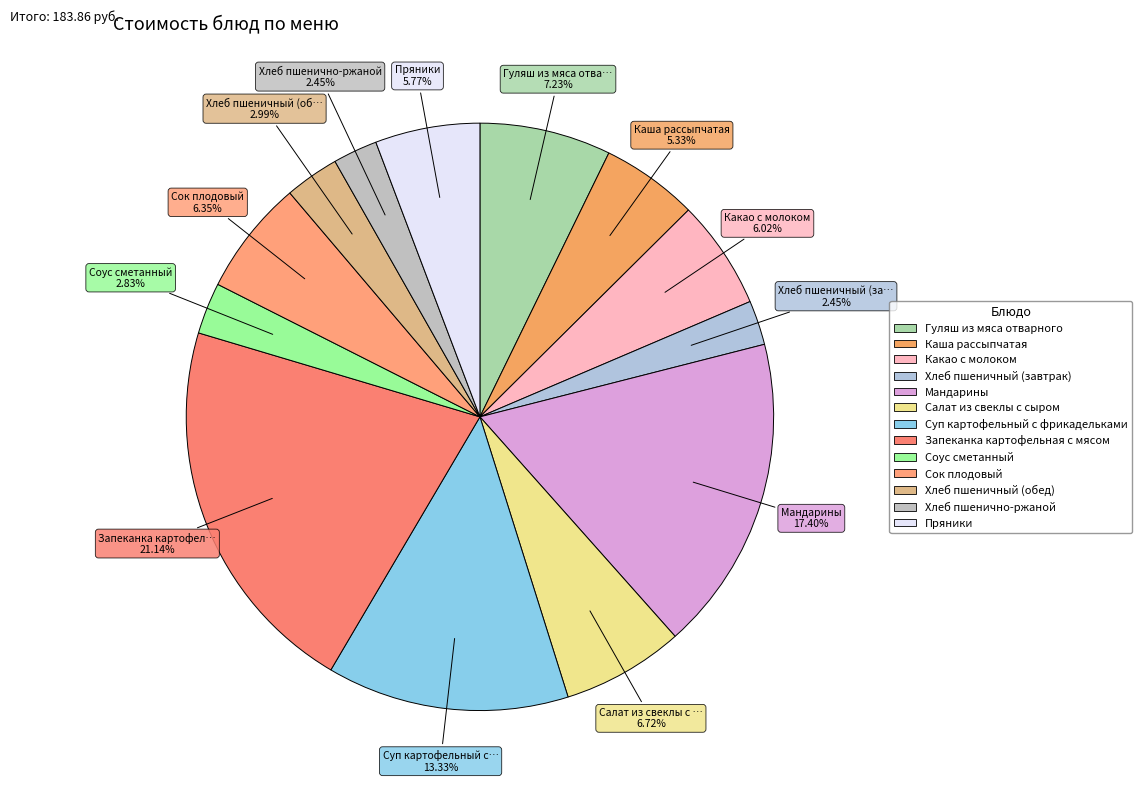

Is there a majority slice in this chart?

No